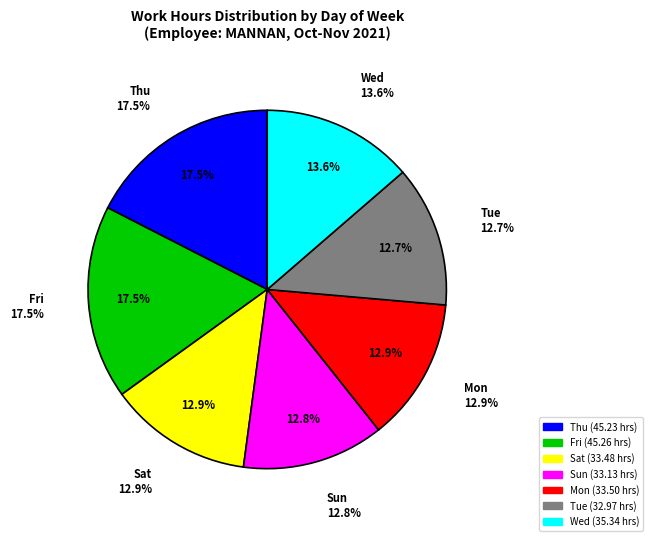

How many segments does this pie chart have?

7